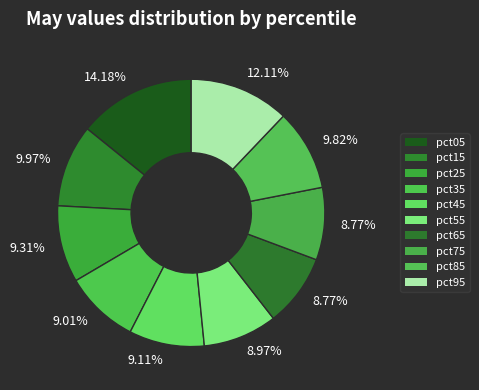

To the nearest percent, what is the difference between the largest and smallest slice percentages?

5%